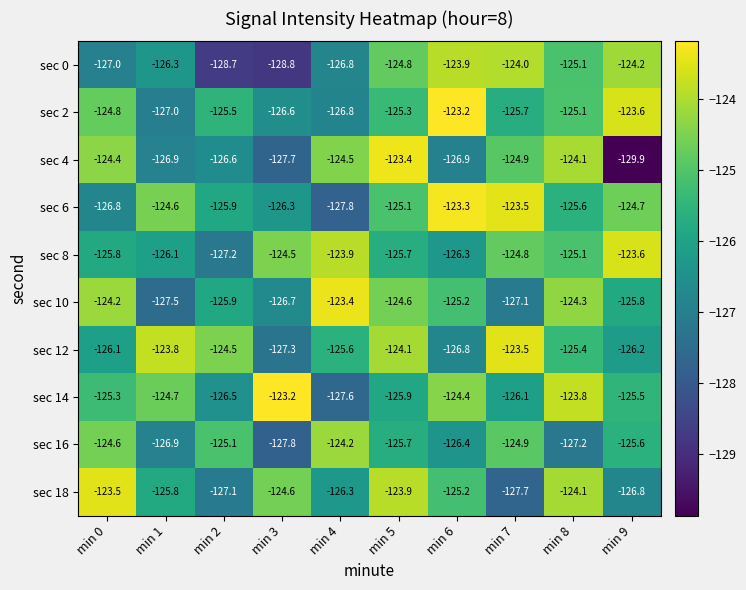

At how many categories does at least one series exceed -126?

10